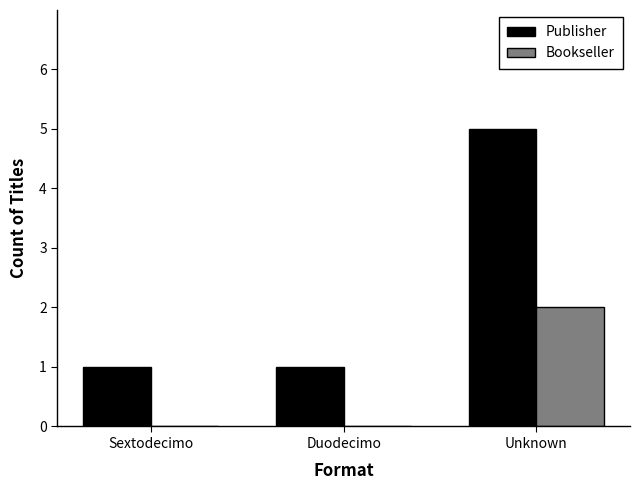

What is the sum of the Publisher values at Unknown and Duodecimo?

6